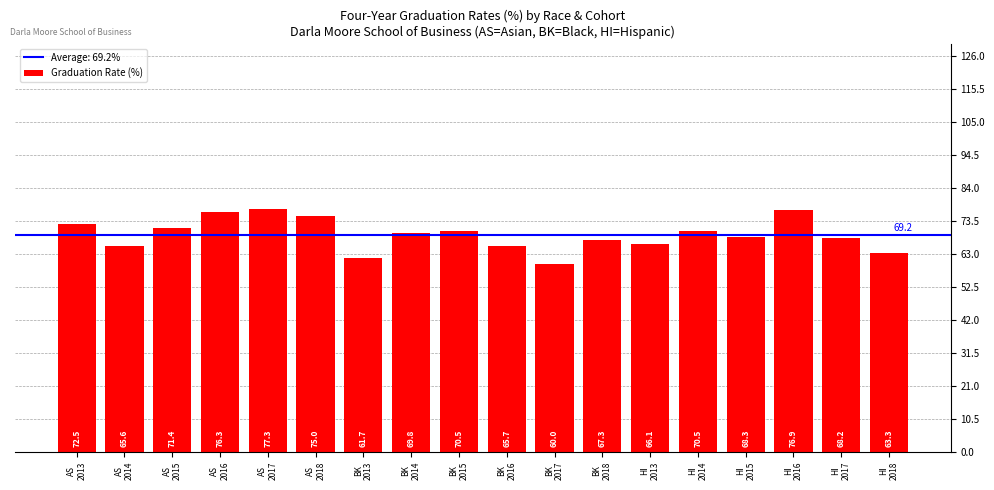

What is the ratio of the value at HI
2017 to the value at AS
2016?

0.9